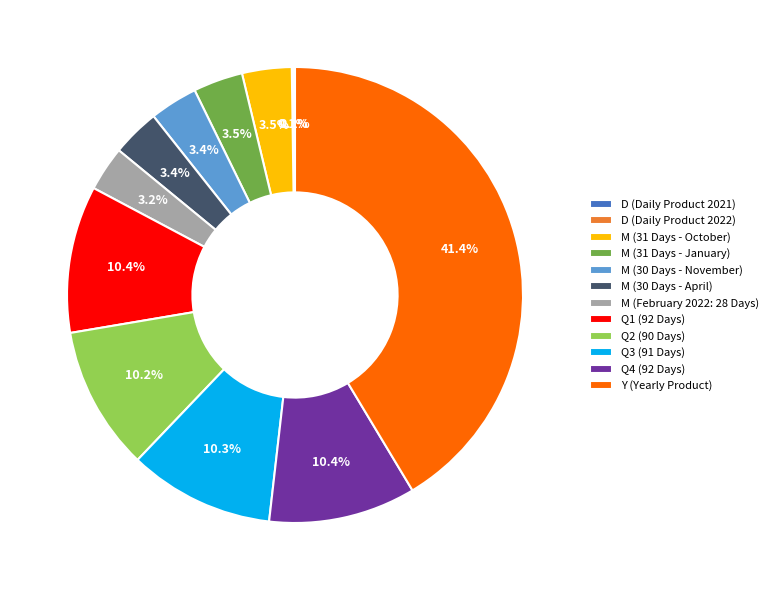

Is there a majority slice in this chart?

No